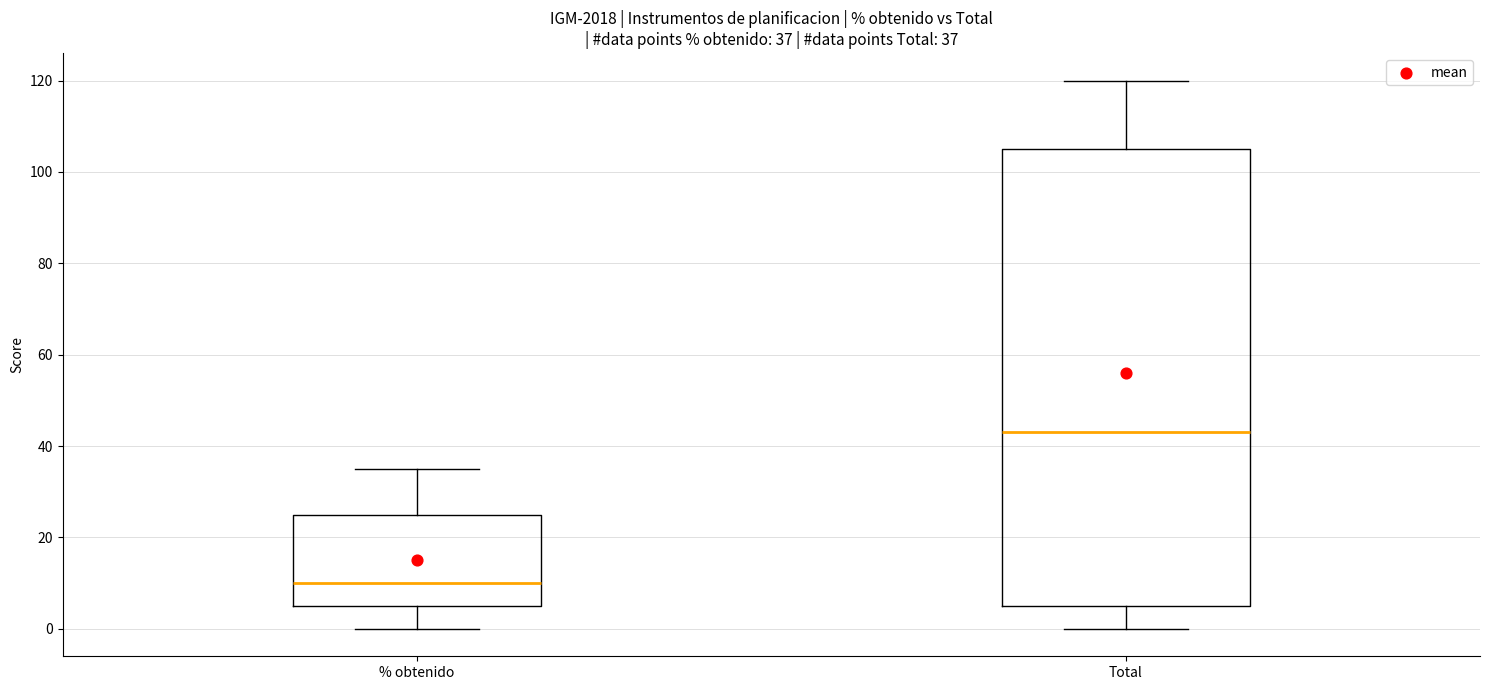

Which box has the highest median line?

Total